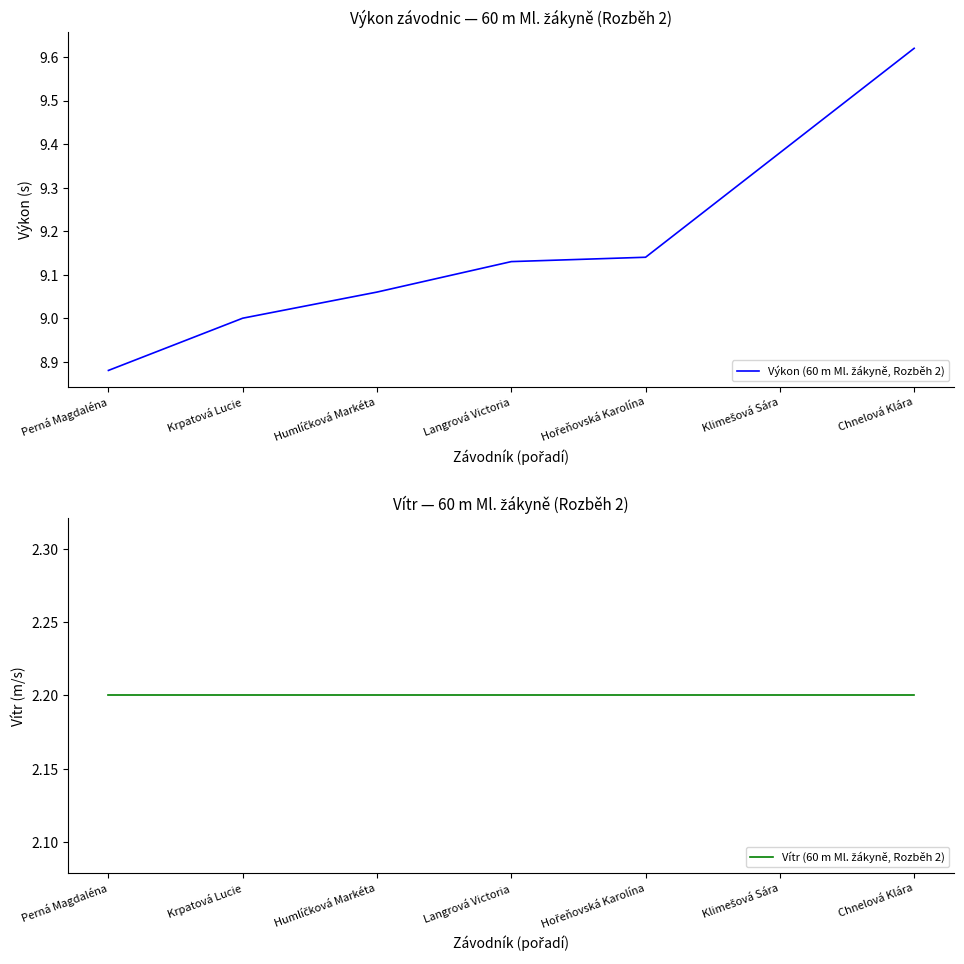

Reading left to right, list all the values displayed in this chart.

Výkon (60 m Ml. žákyně, Rozběh 2): 8.9	9.0	9.1	9.1	9.1	9.4	9.6
Vítr (60 m Ml. žákyně, Rozběh 2): 2.2	2.2	2.2	2.2	2.2	2.2	2.2